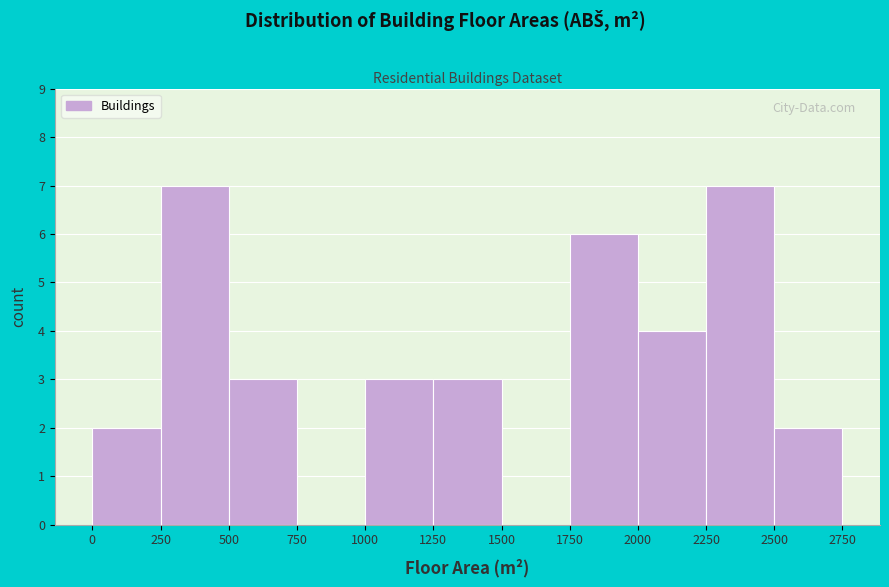

How tall is the bar that spans 500 to 750 on the x-axis? The values are not printed on the chart, so give them approximately, as read against the axis.

3